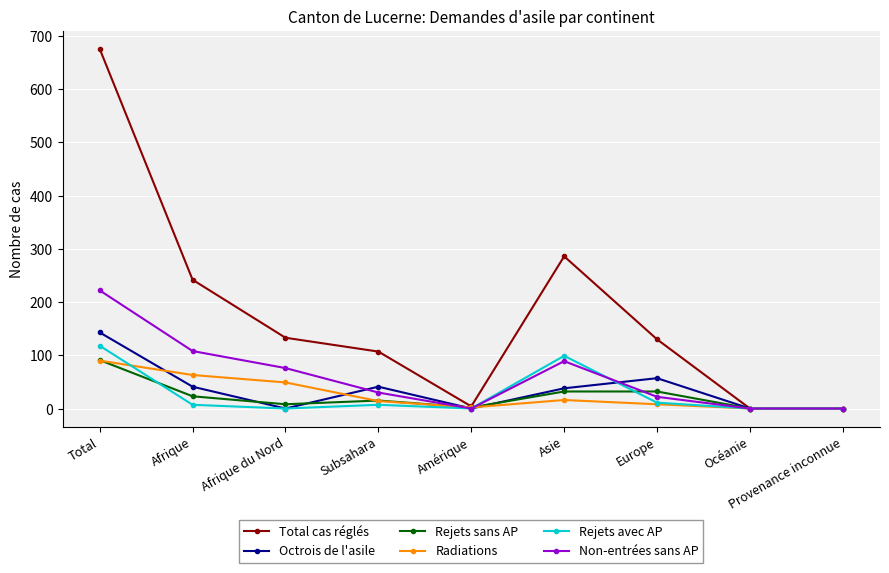

At which category does the chart reach its peak across all series?

Total